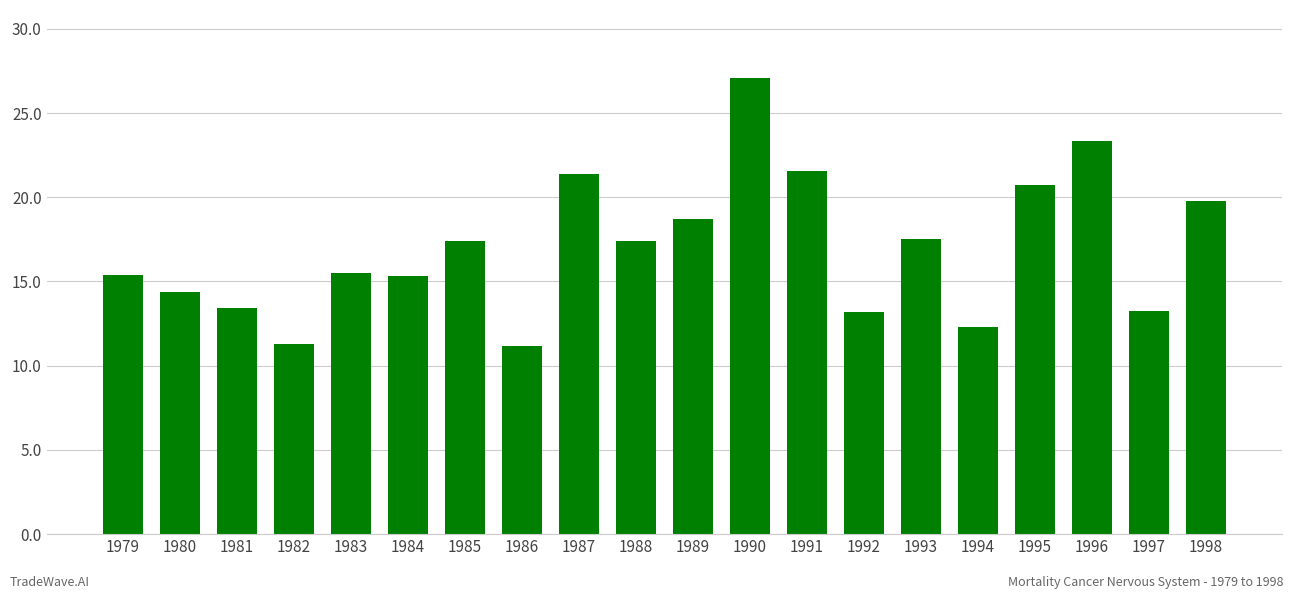

What is the value of the 12th bar from the left?

27.1